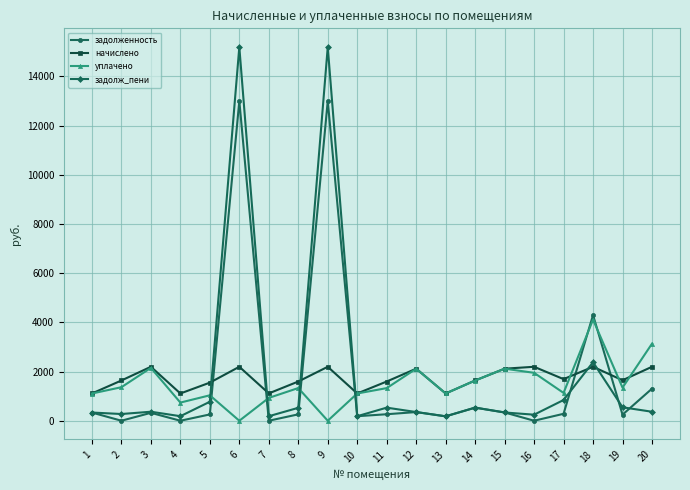

Read the задолж_пени value at 19.

547.3